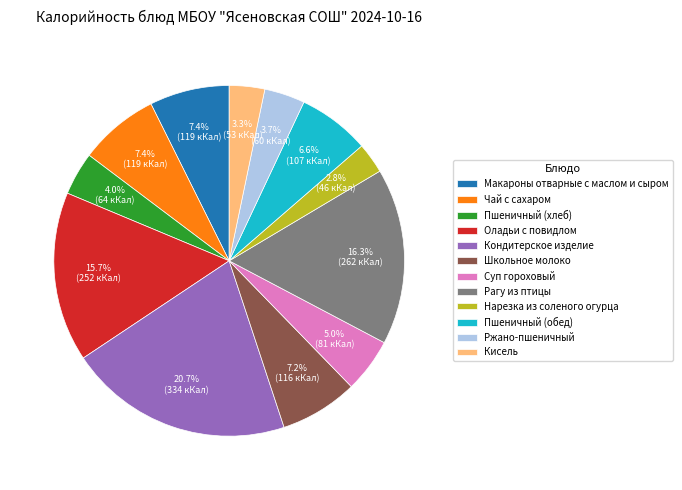

Between Рагу из птицы and Суп гороховый, which is larger?

Рагу из птицы